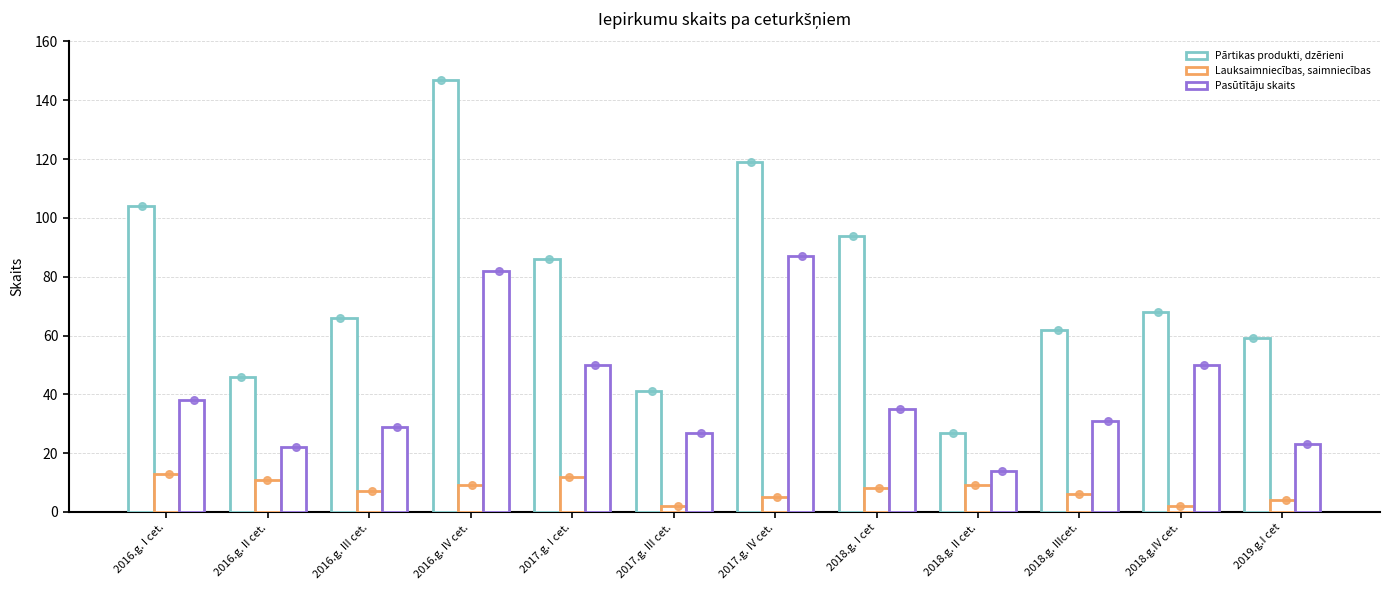

At how many categories does at least one series exceed 111?

2